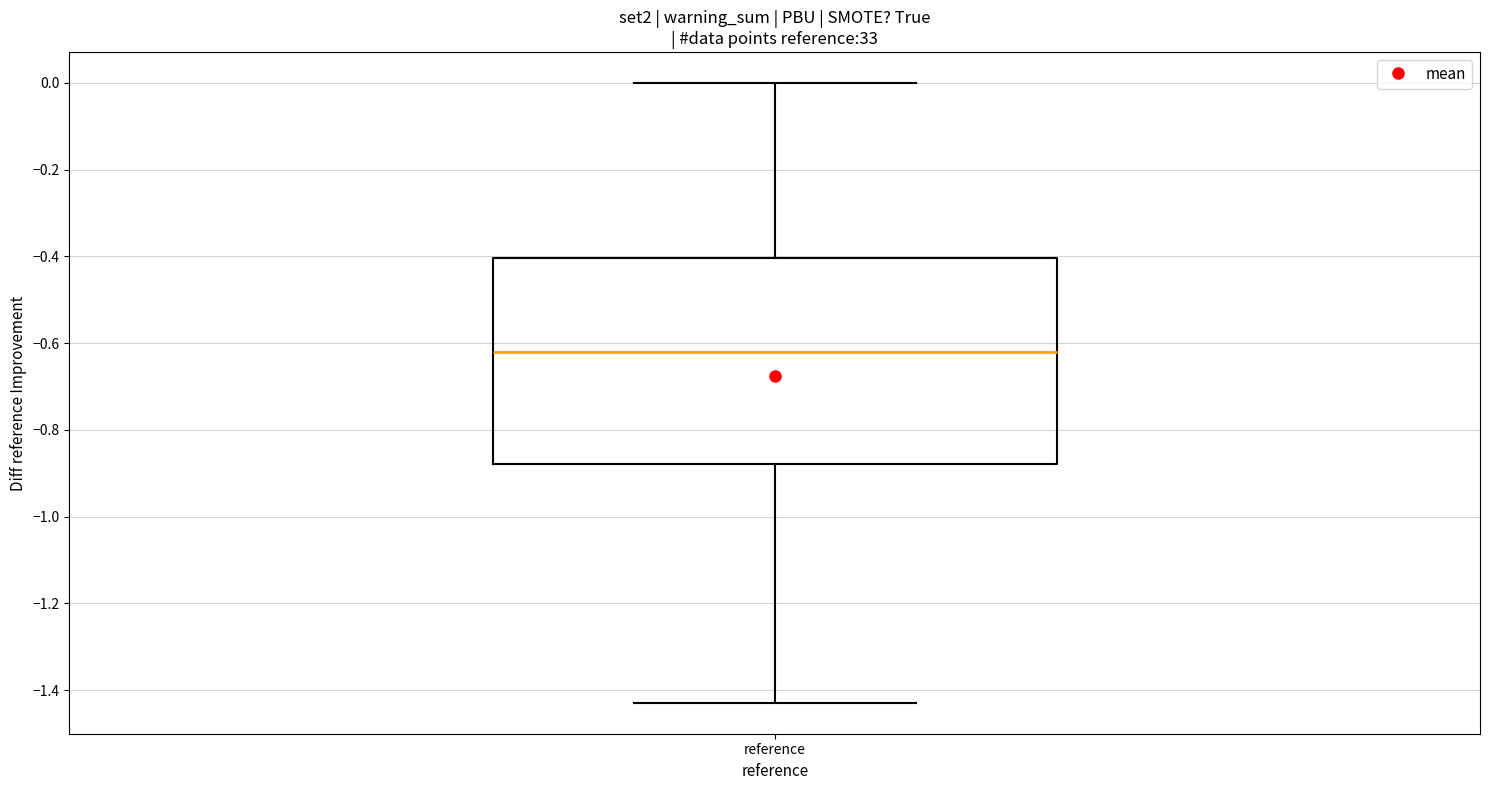

Where does the median line of the box for reference sit on the y-axis? The values are not printed on the chart, so give them approximately, as read against the axis.

-0.62